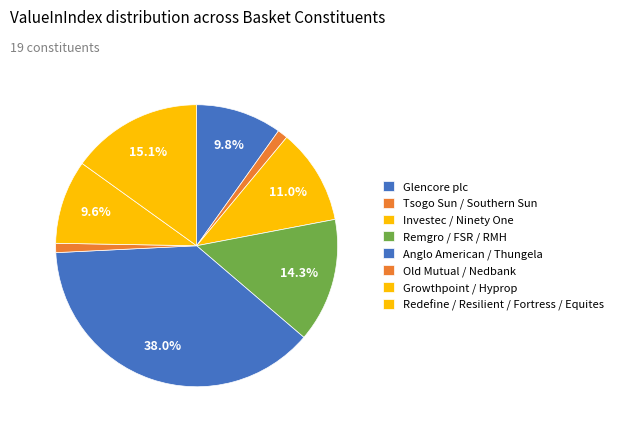

True or false: Glencore plc accounts for 21% of the total.

False